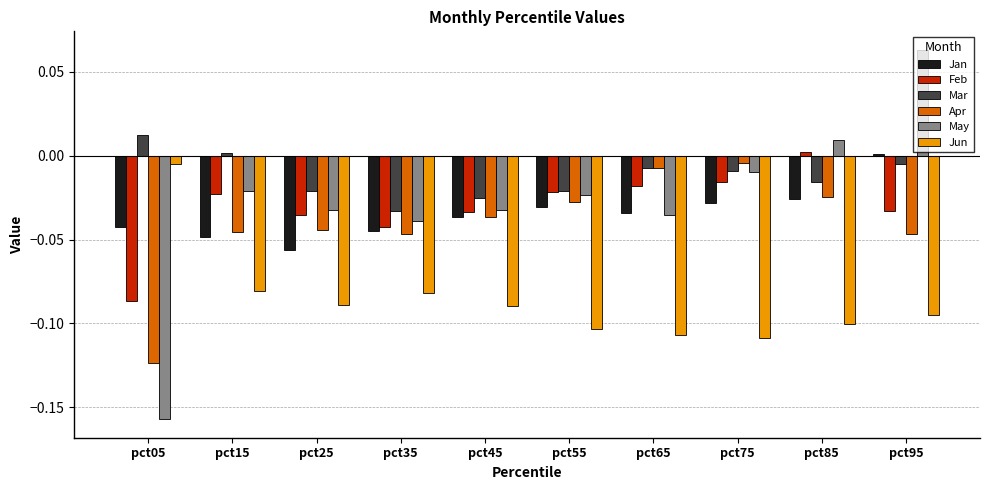

Which series has the largest range (max minus min)?

May